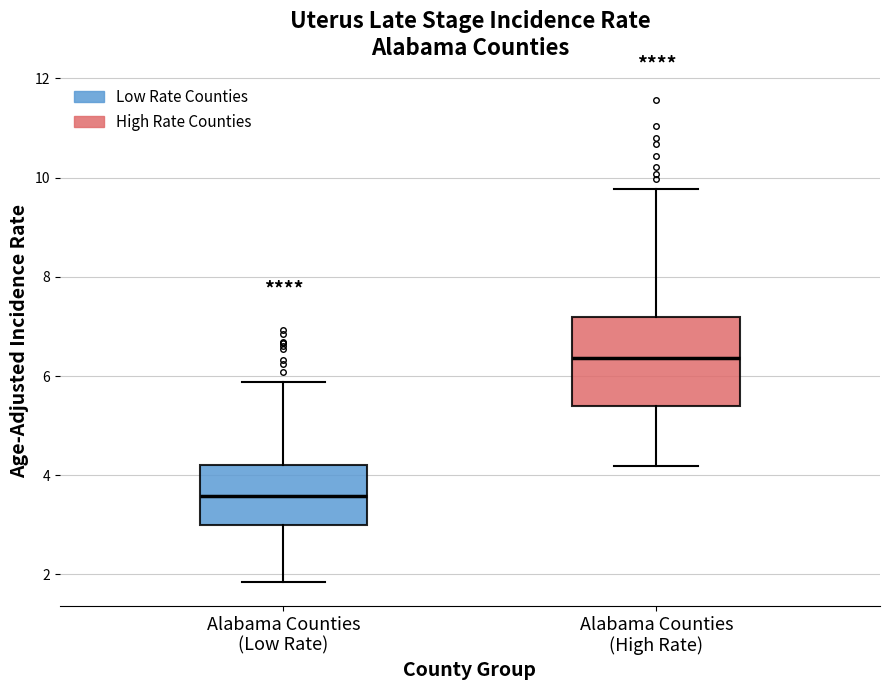

Where does the median line of the box for Alabama Counties (Low Rate) sit on the y-axis? The values are not printed on the chart, so give them approximately, as read against the axis.

3.6